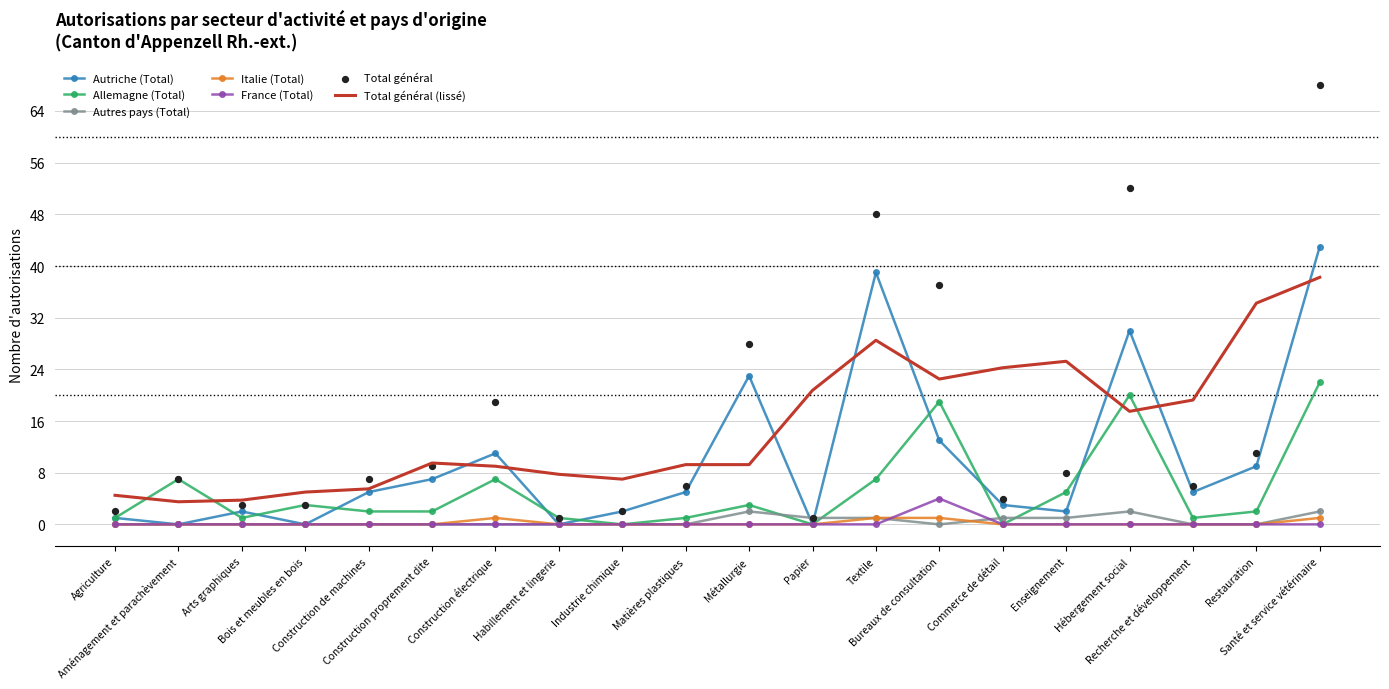

Which series has the largest total across all categories?

Total général